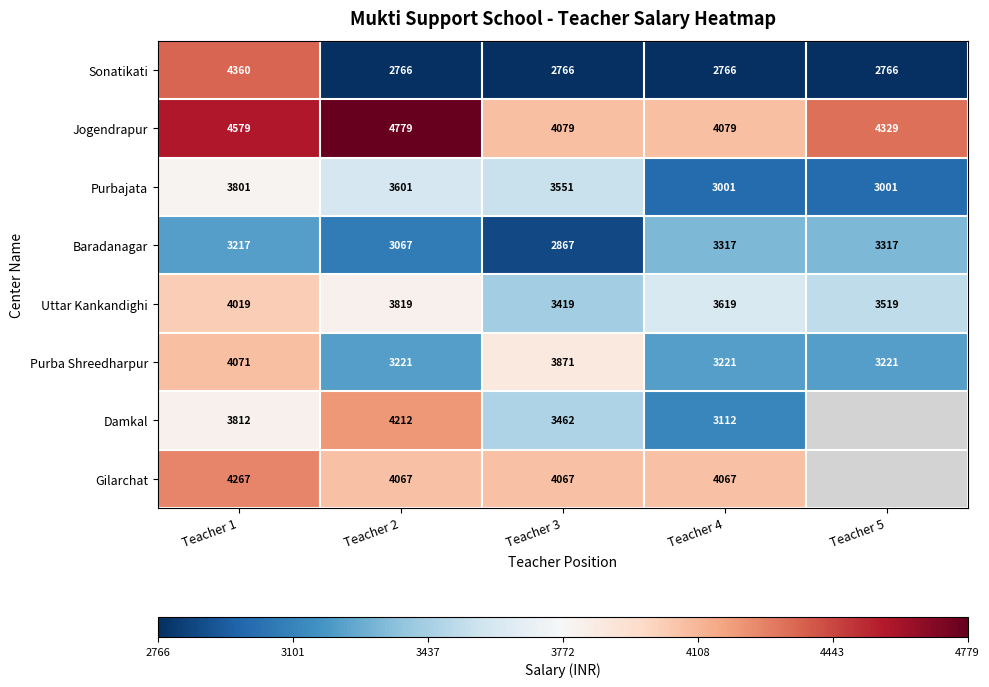

Is the value of Baradanagar at Teacher 3 greater than the value of Uttar Kankandighi at Teacher 5?

No